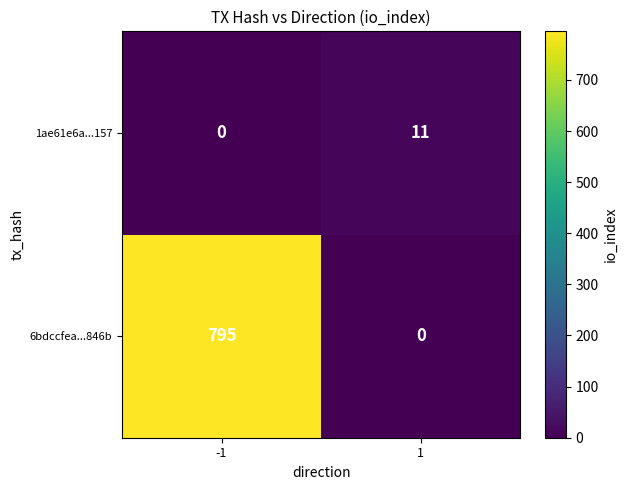

What is the difference between the highest and lowest values at -1?

795